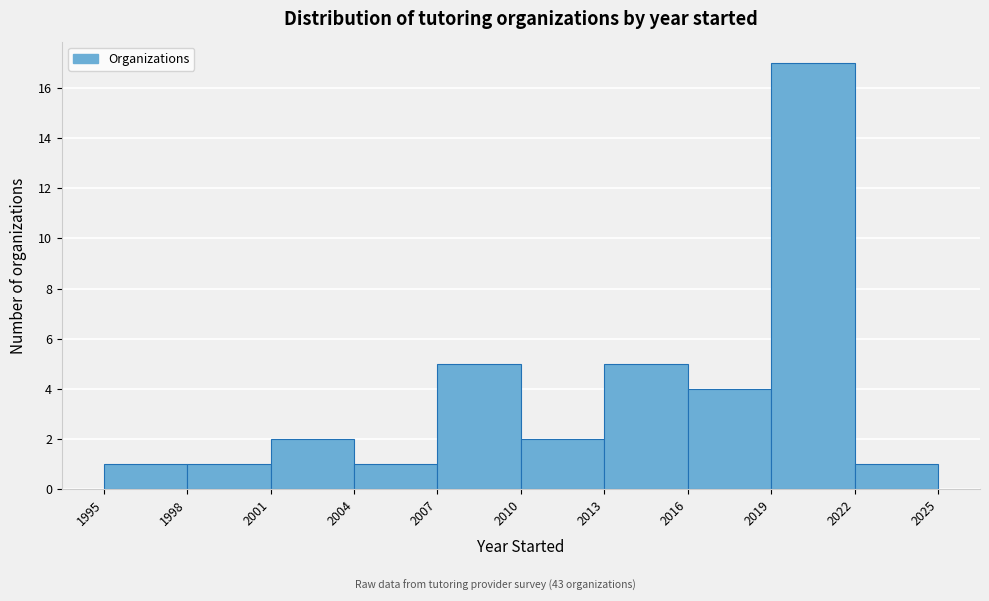

Over which range of the x-axis is the bar tallest?

2019 to 2022